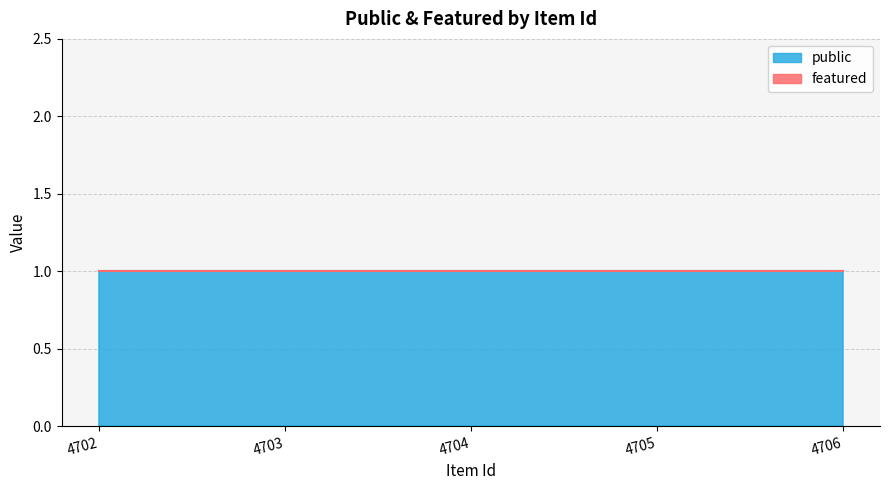

Reading left to right, what are all the values shown in this chart?

public: 4702=1	4703=1	4704=1	4705=1	4706=1
featured: 4702=0	4703=0	4704=0	4705=0	4706=0